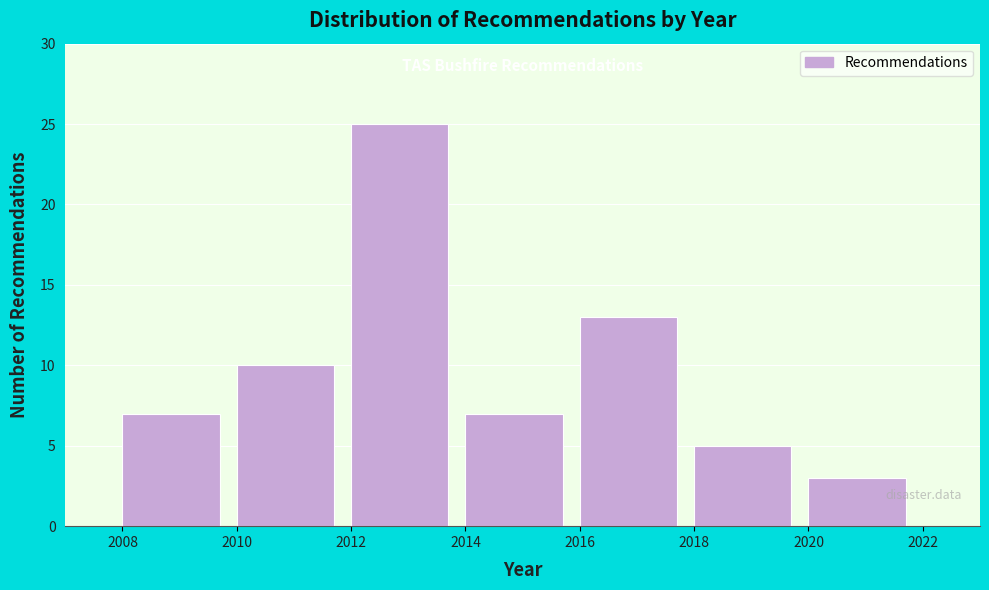

Reading left to right, transcribe this chart: for each bar, give the range it covers on the x-axis and its height. The values are not printed on the chart, so give them approximately, as read against the axis.

2008 to 2010: 7
2010 to 2012: 10
2012 to 2014: 25
2014 to 2016: 7
2016 to 2018: 13
2018 to 2020: 5
2020 to 2022: 3